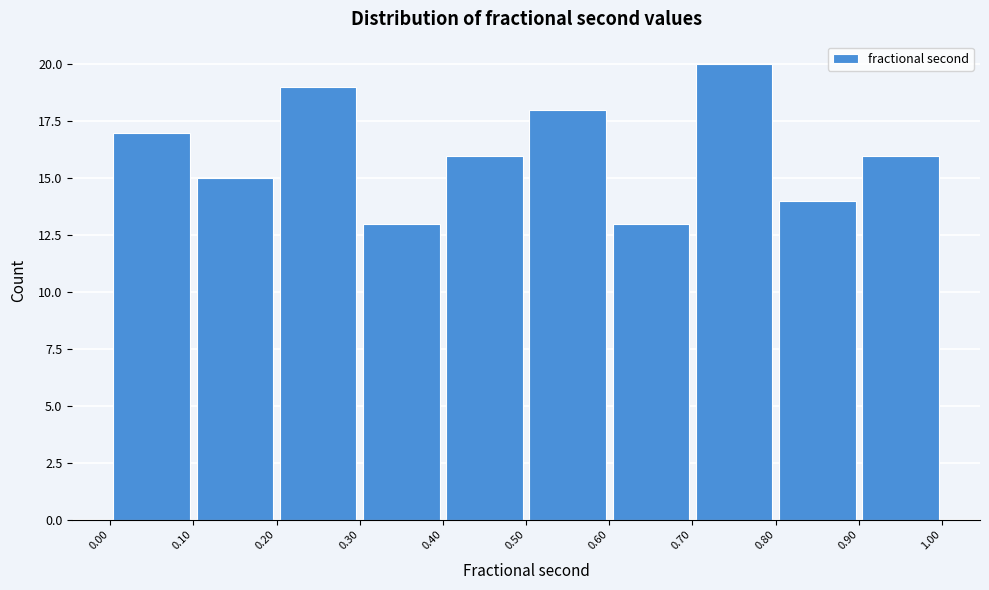

Over which range of the x-axis is the bar tallest?

0.70 to 0.80